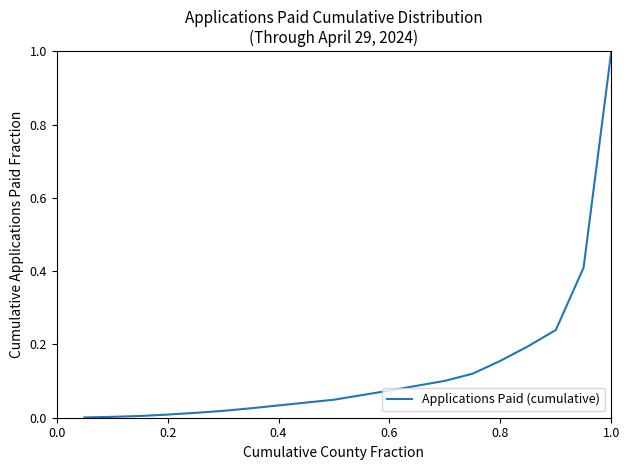

What is the maximum value shown in the chart?

1.0